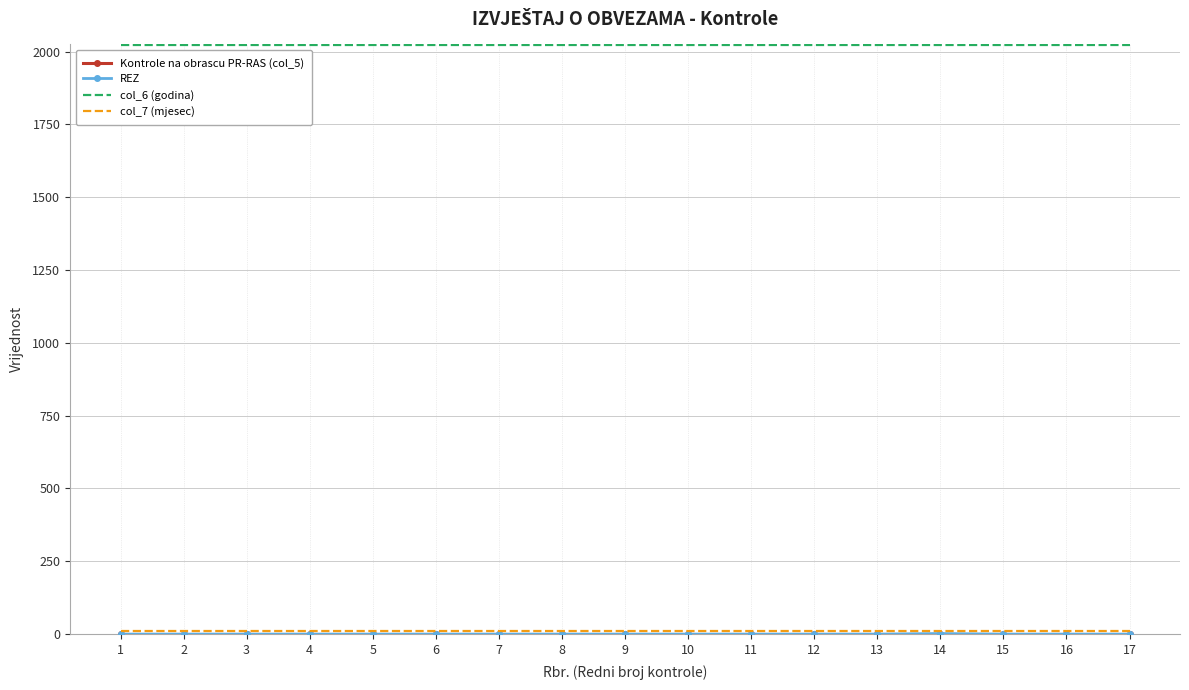

Which series has the largest total across all categories?

col_6 (godina)